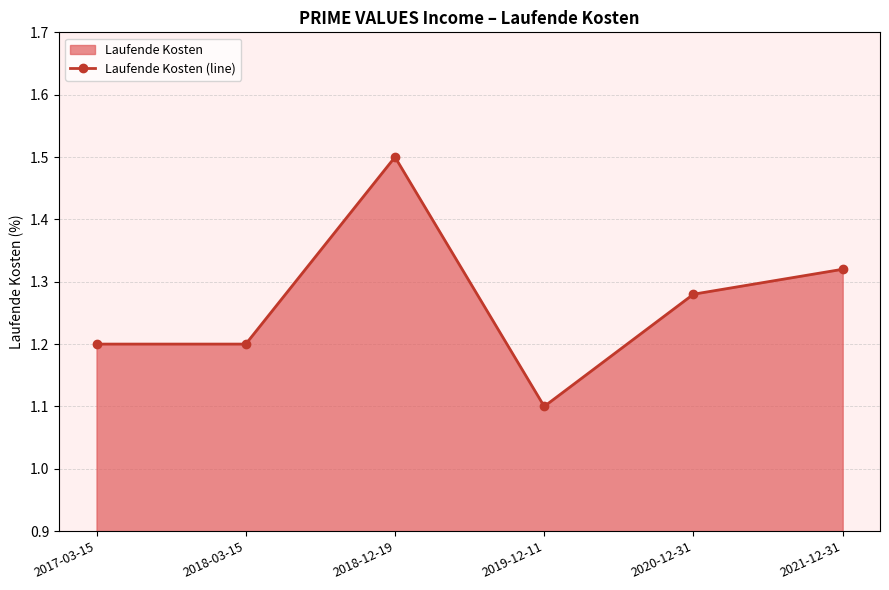

How many lines are shown in the chart?

1